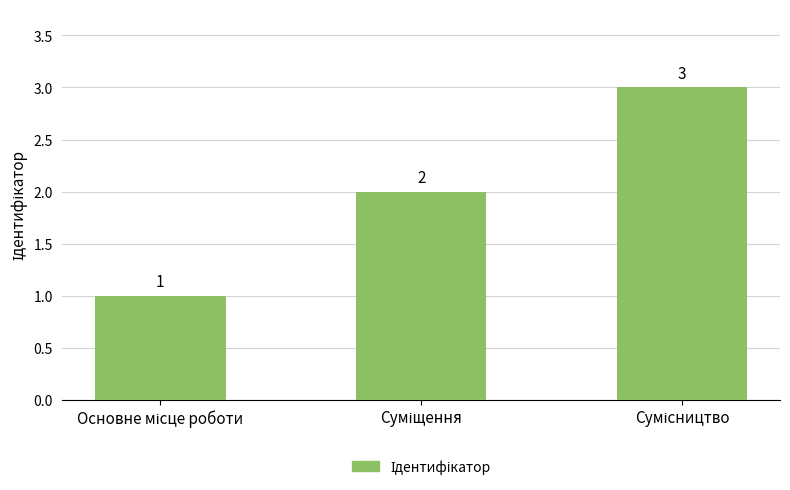

What is the greatest value displayed?

3